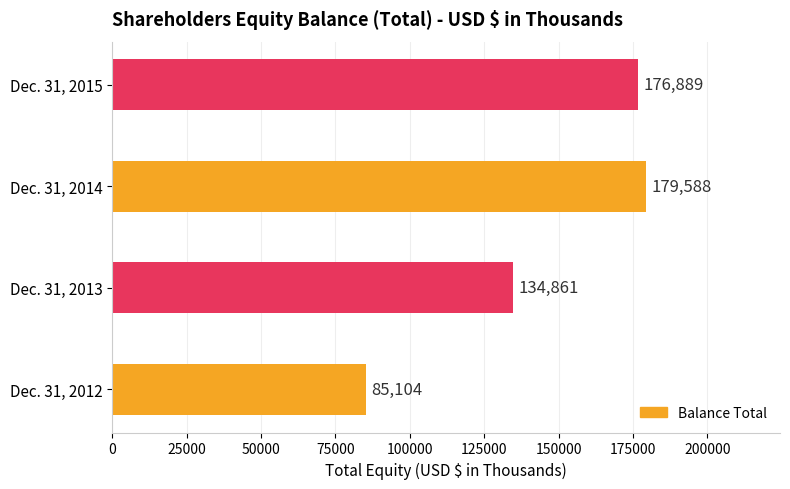

The value at Dec. 31, 2014 is 179588. True or false?

True